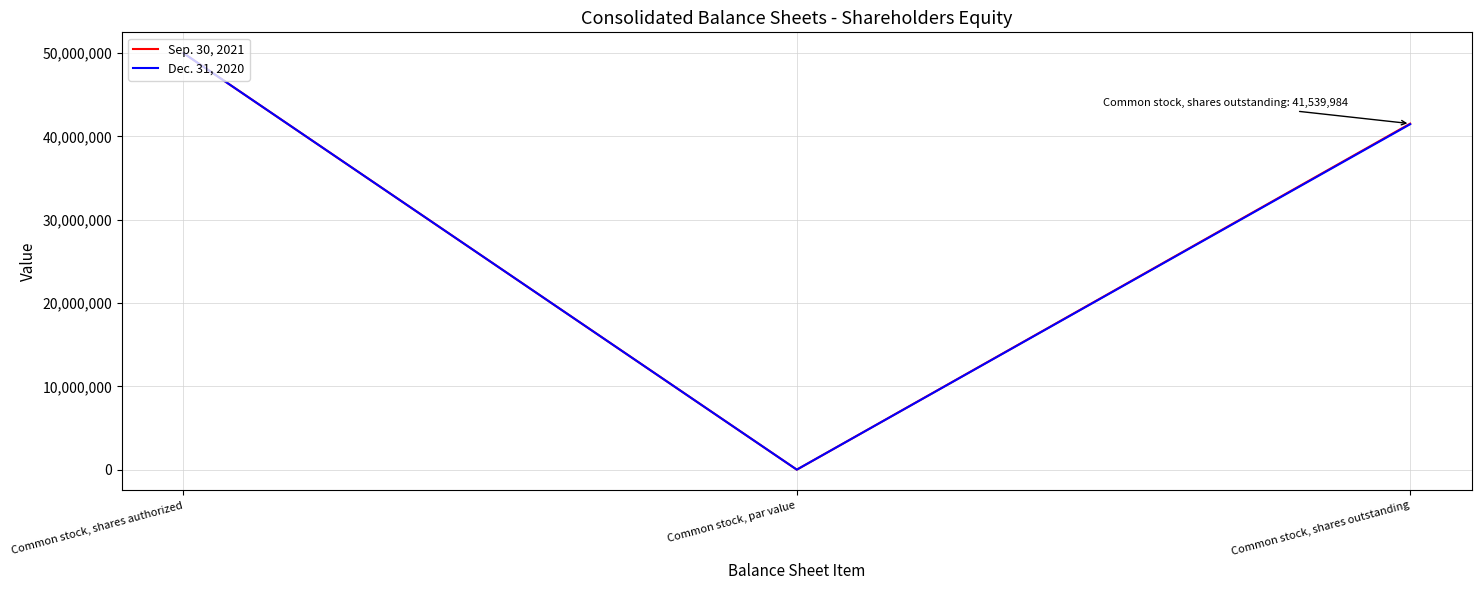

Count the Sep. 30, 2021 values in the range 5 to 50000000.

3